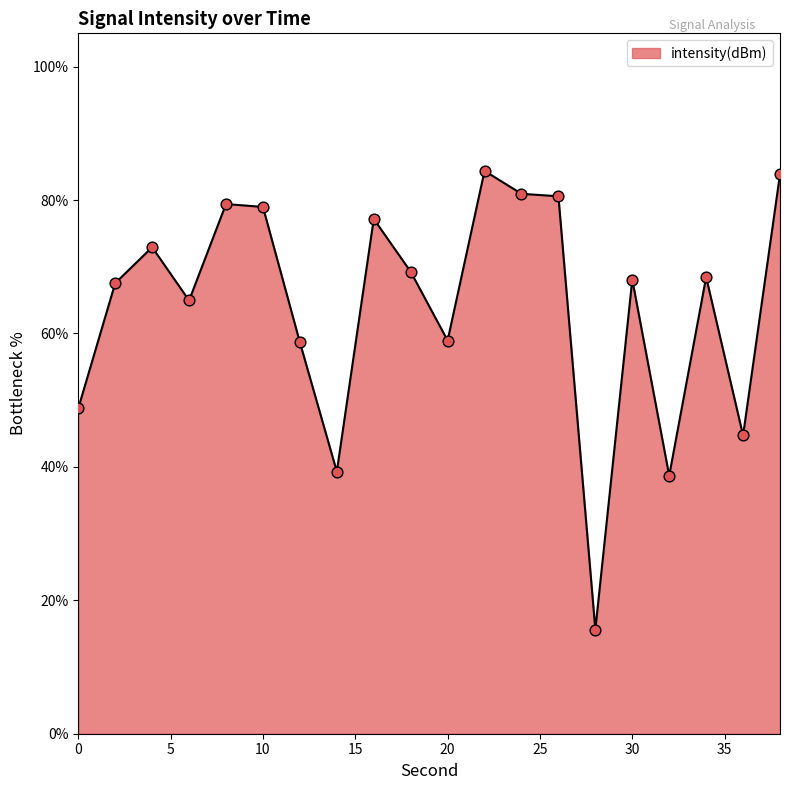

What is the greatest value displayed?

84.4